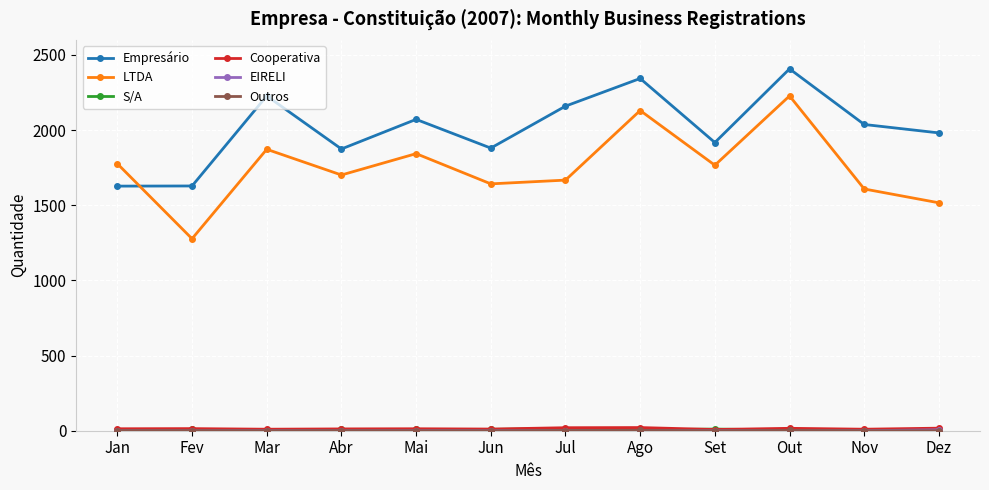

At which category is the sum across all series the highest?

Out